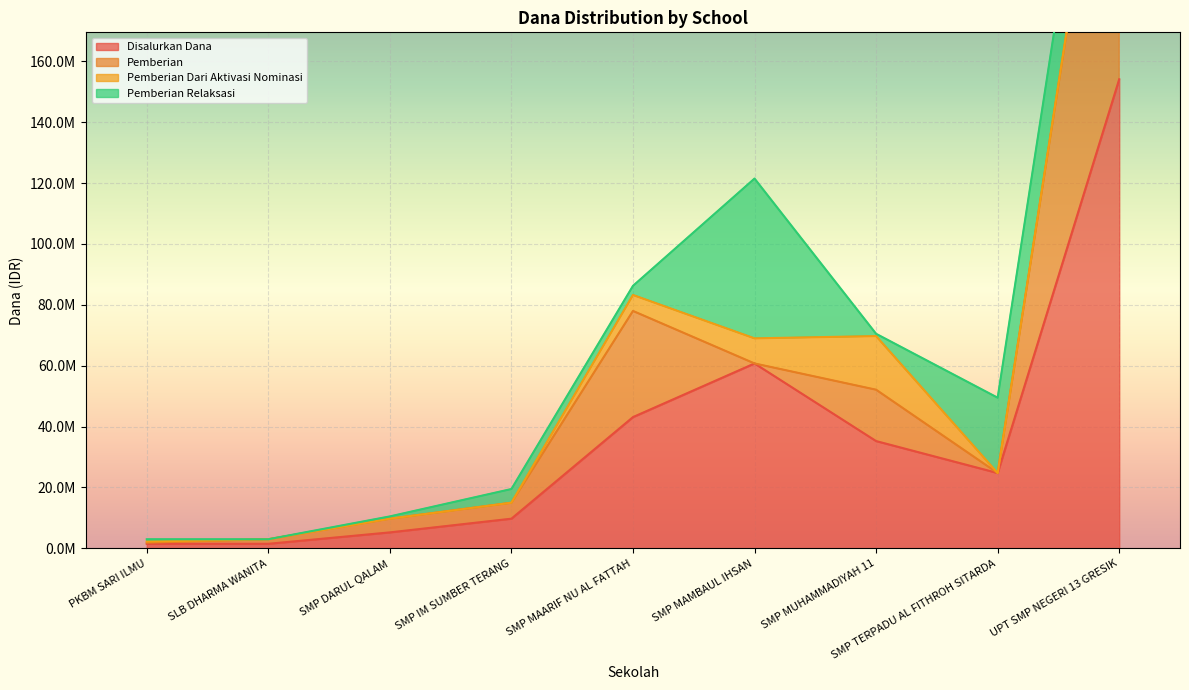

Reading left to right, transcribe all the data shown in this chart.

Disalurkan Dana: 1500000	1500000	5250000	9750000	43125000	60750000	35250000	24750000	154125000
Pemberian: 375000	1500000	4500000	5250000	34875000	0	16875000	0	125625000
Pemberian Dari Aktivasi Nominasi: 375000	0	0	0	5250000	8250000	17625000	0	750000
Pemberian Relaksasi: 750000	0	750000	4500000	3000000	52500000	750000	24750000	27750000